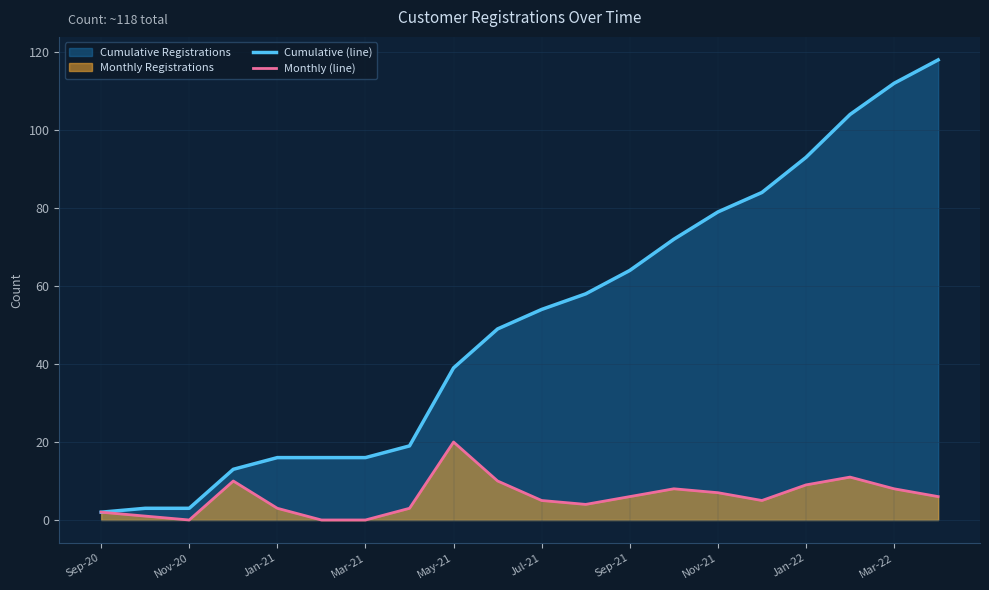

How many categories are shown in the chart?

20